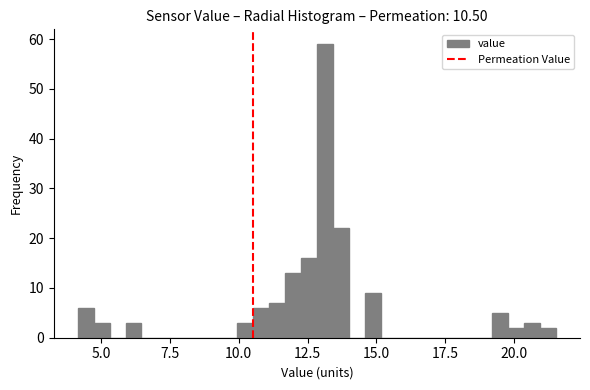

Around what value on the x-axis is the tallest bar? Give the approximate position of its centre, as read against the axis.

13.0